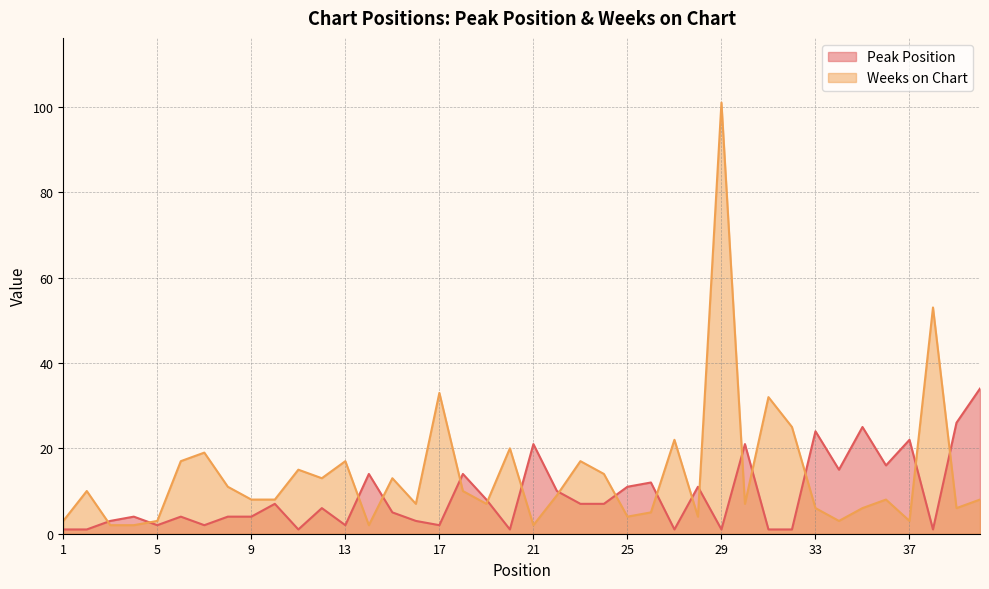

What is the difference between the second highest and second lowest values in the Peak Position series?

25